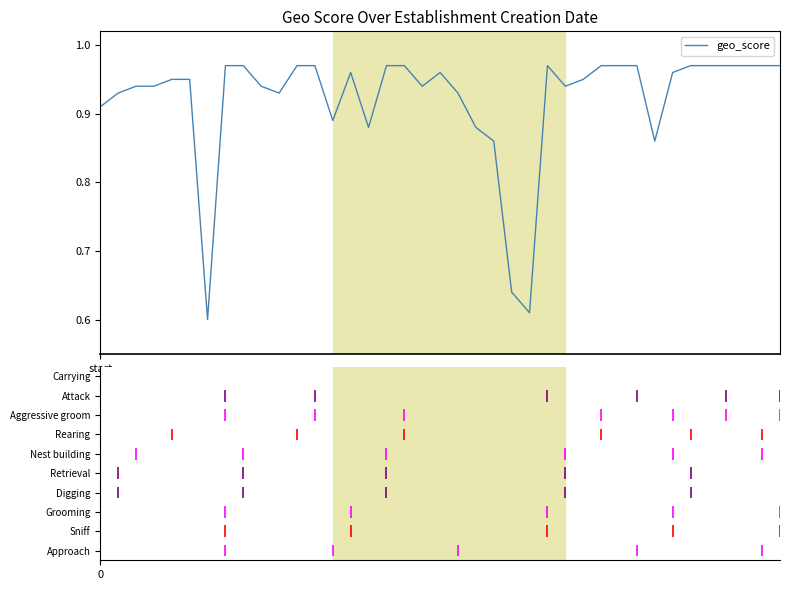

At which category does the chart reach its minimum across all series?

6